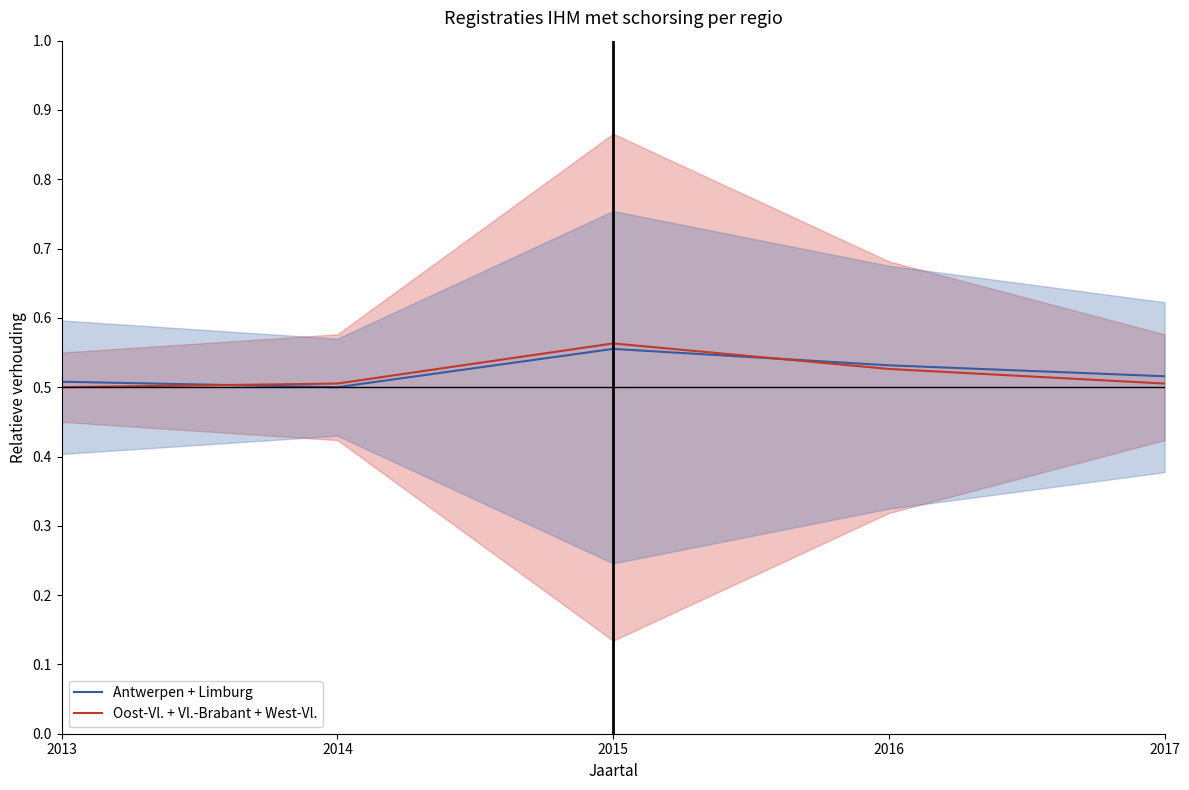

Where do Oost-Vl. + Vl.-Brabant + West-Vl. and Antwerpen + Limburg first cross each other?

2013 and 2014